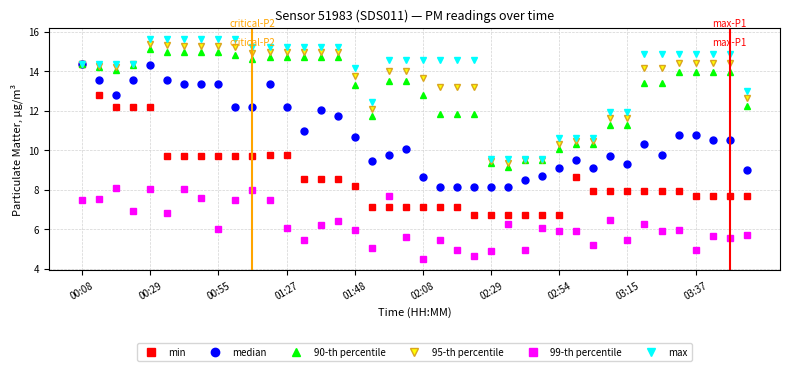

What is the value of the median point at the 12th from the left?

13.4